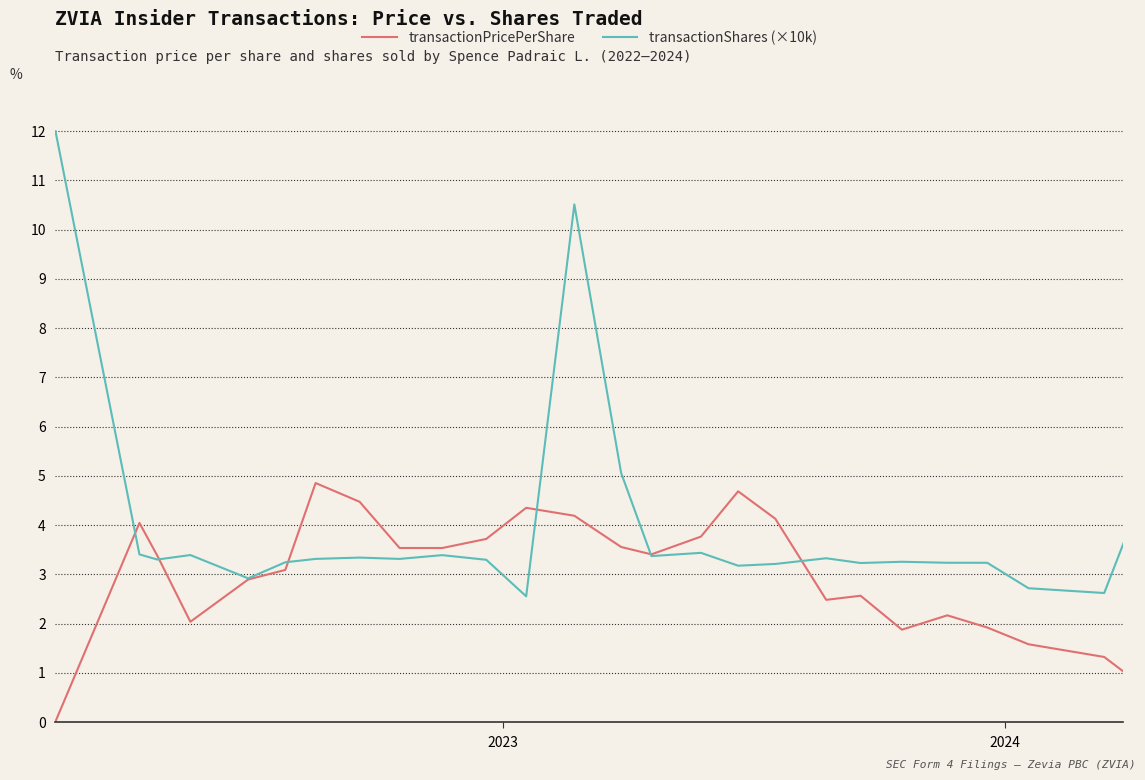

List the series in order of their overall mean, highest first.

transactionShares (×10k), transactionPricePerShare